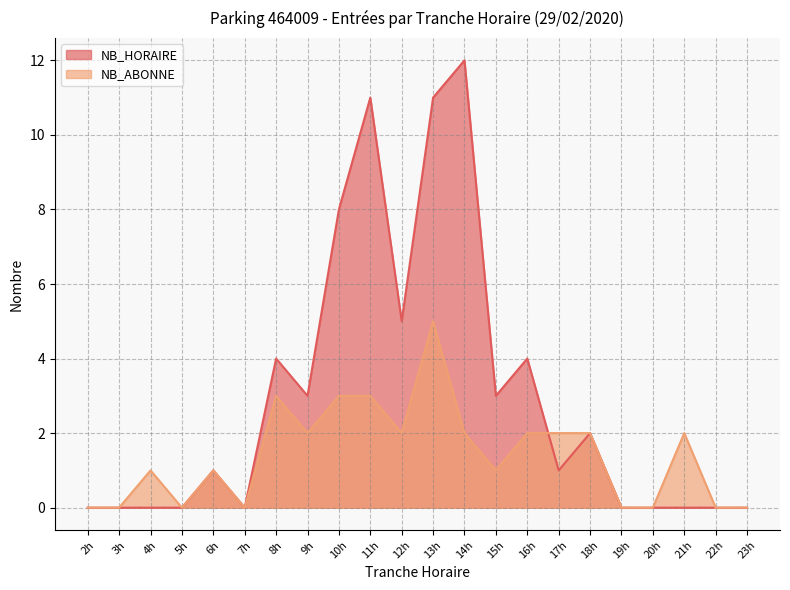

What are all the series names shown in the legend?

NB_HORAIRE, NB_ABONNE